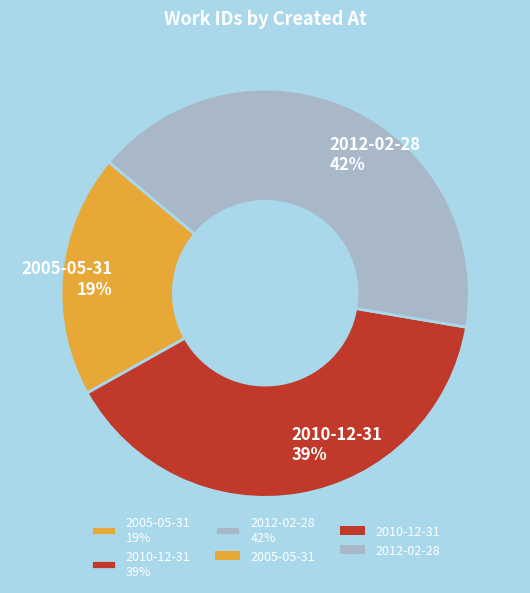

True or false: 2012-02-28 accounts for 48% of the total.

False